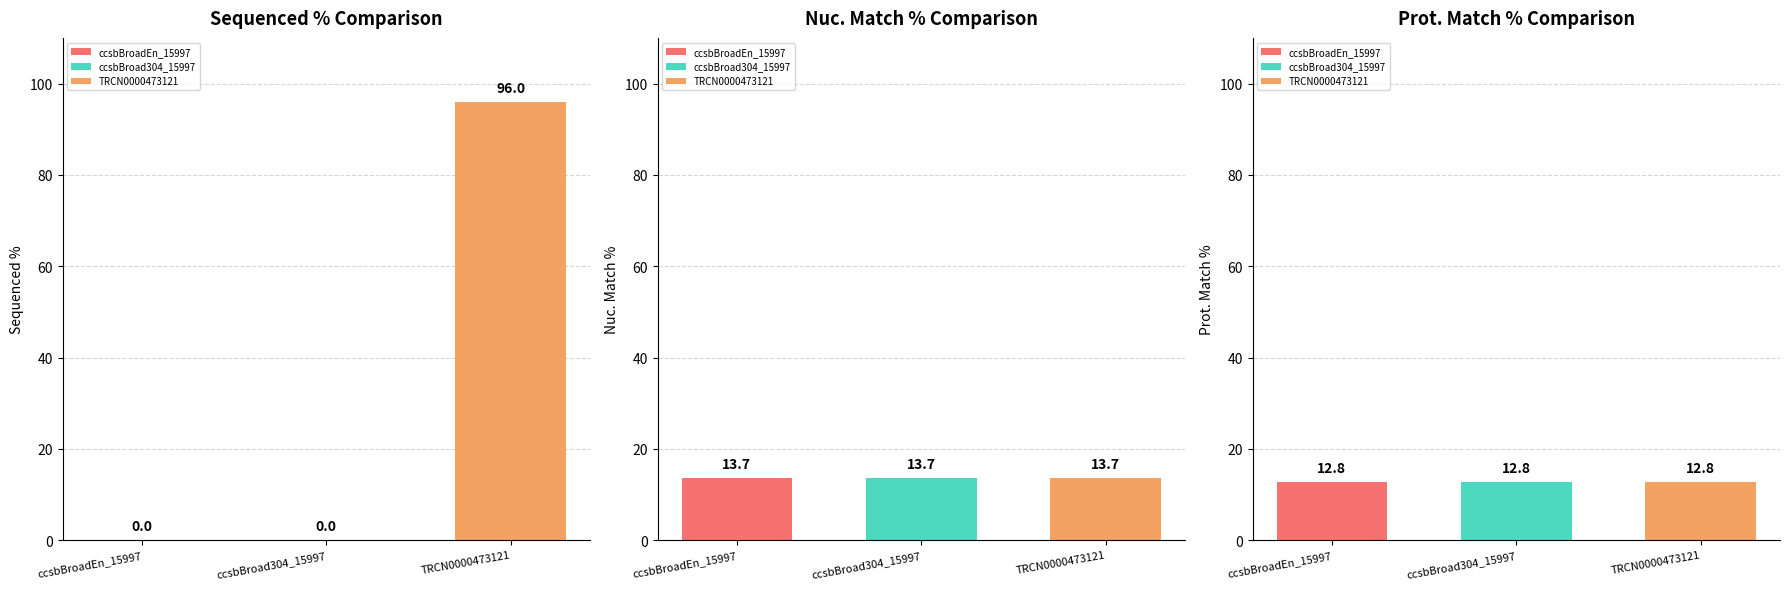

How many groups of bars are there?

3